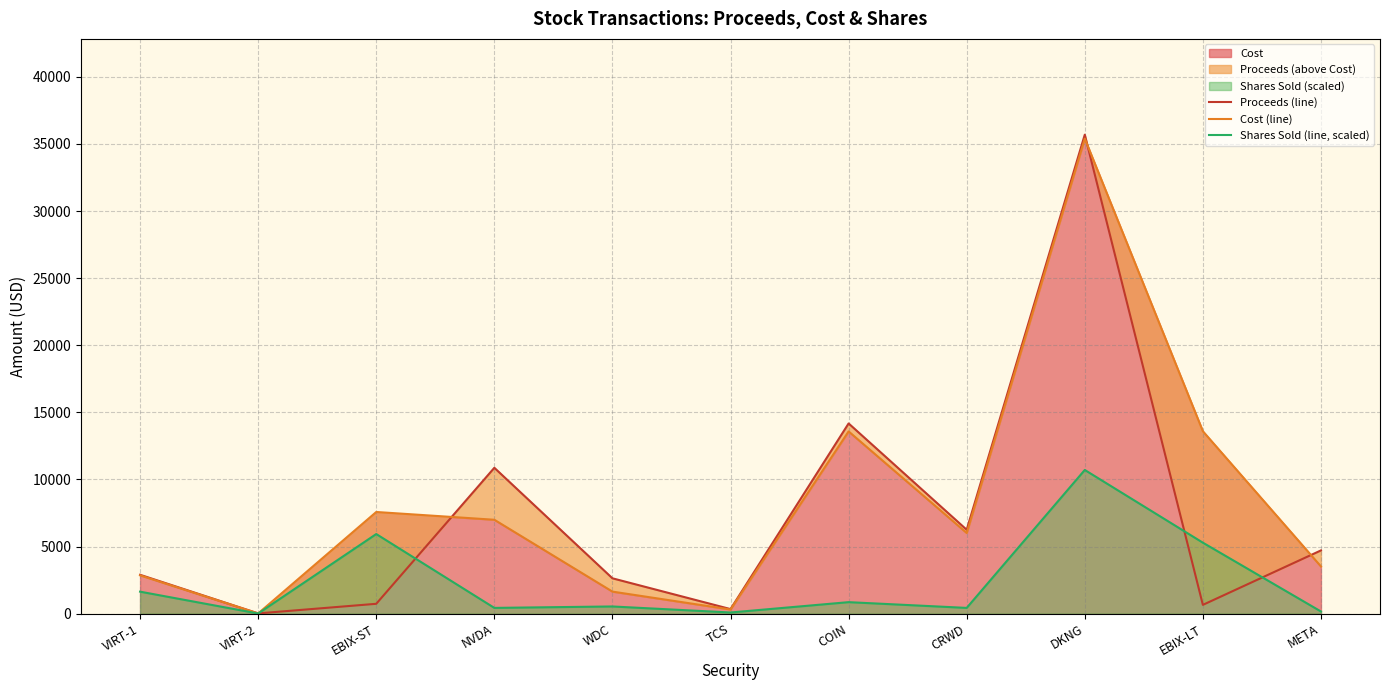

Is it true that Proceeds (line) equals 7170.8 at COIN?

False